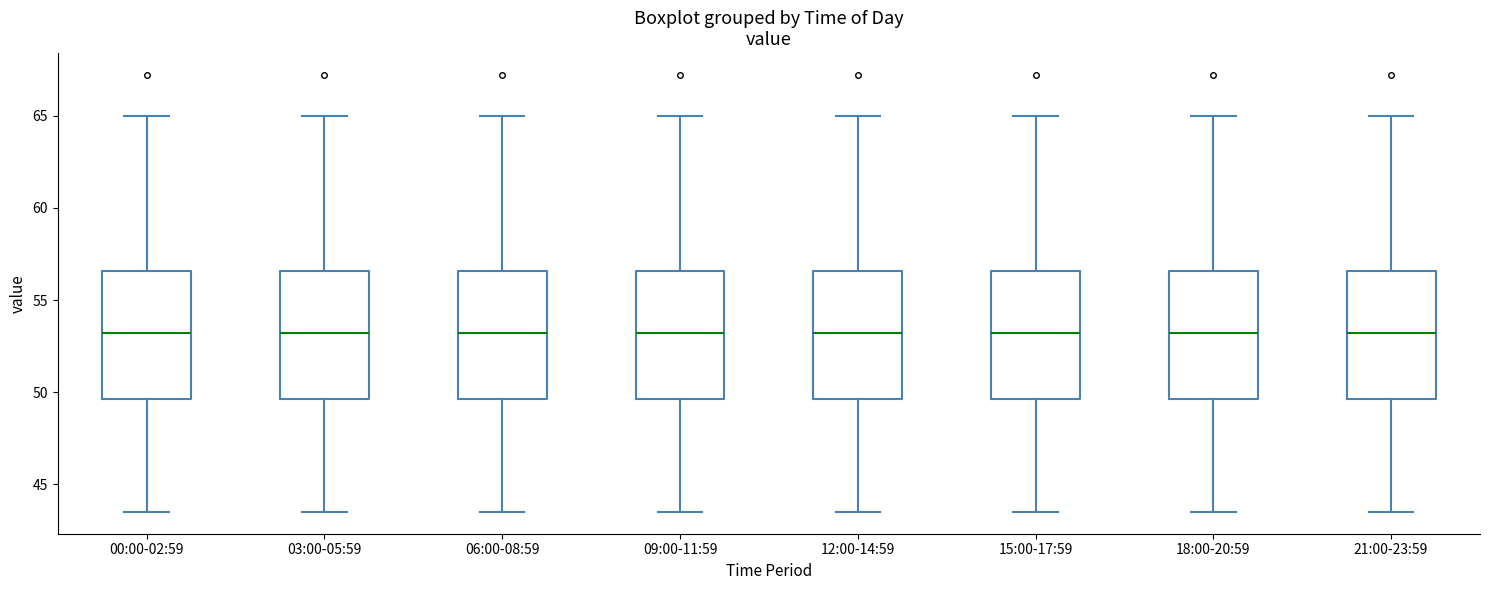

Where is the upper edge of the box for 06:00-08:59 on the y-axis? The values are not printed on the chart, so give them approximately, as read against the axis.

56.5